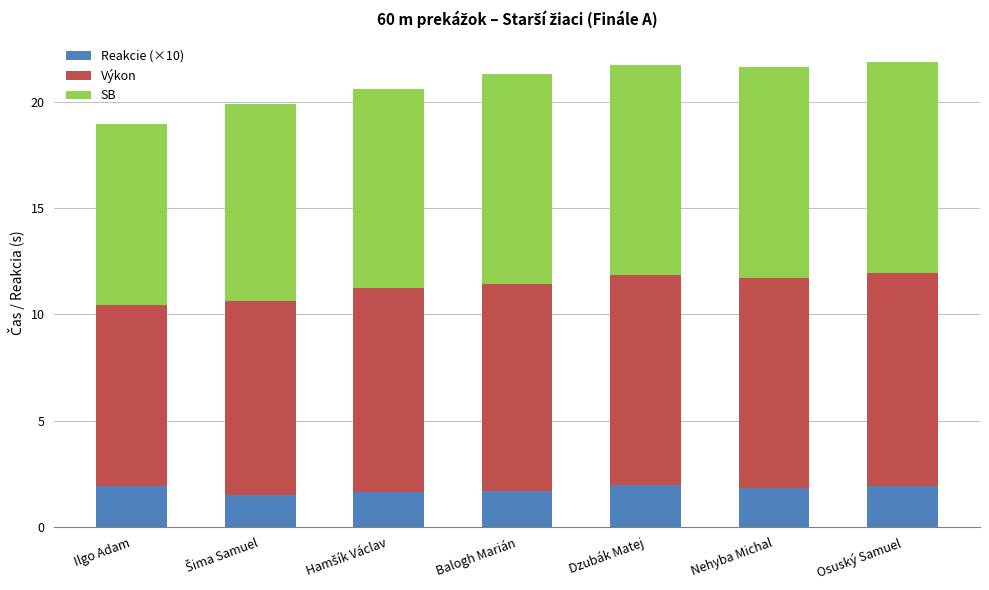

What is the minimum value for Reakcie (×10)?

1.5